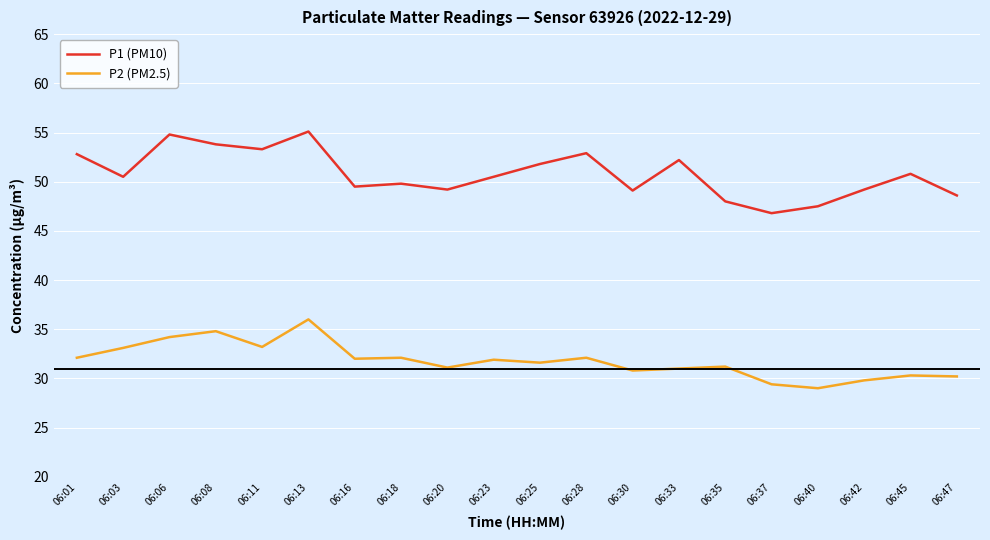

Is the value of P2 (PM2.5) at 06:45 greater than the value of P1 (PM10) at 06:01?

No